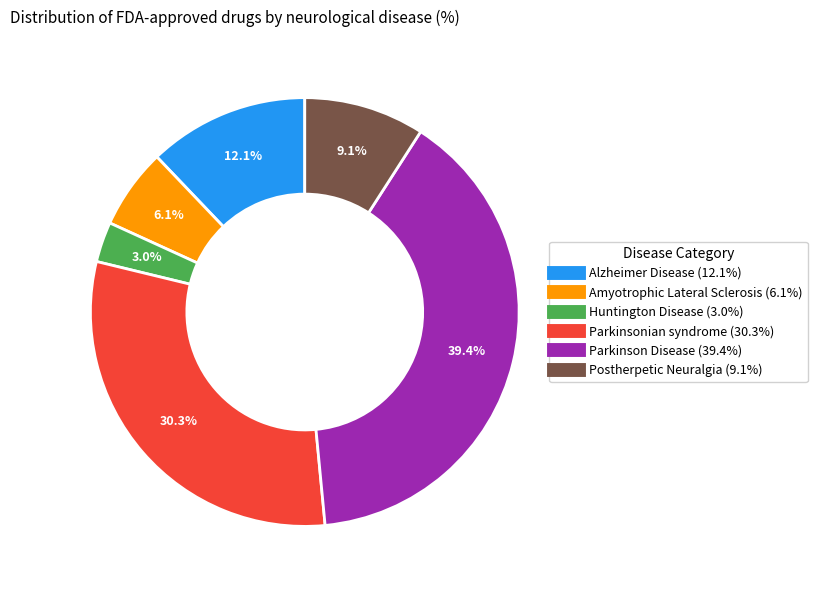

Which slice is the smallest?

Huntington Disease